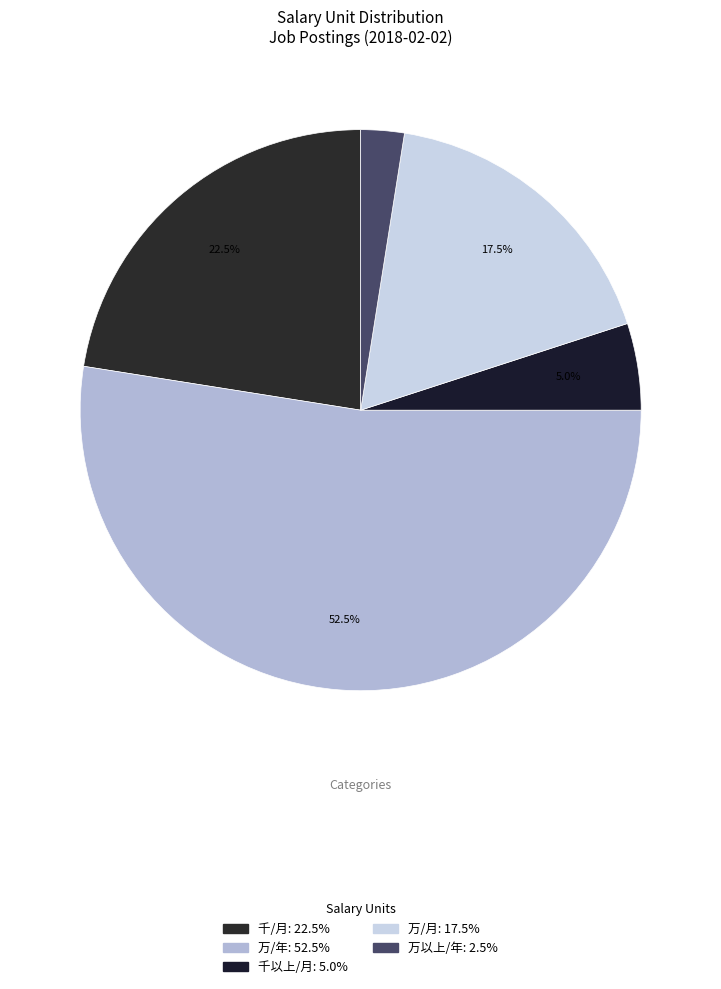

How many segments does this pie chart have?

5